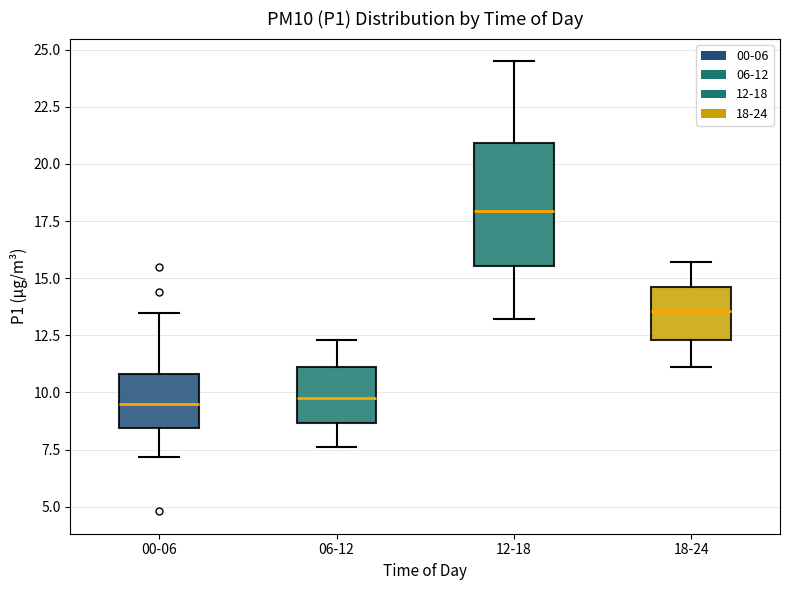

Where does the lower whisker of the box for 18-24 end on the y-axis? The values are not printed on the chart, so give them approximately, as read against the axis.

11.0